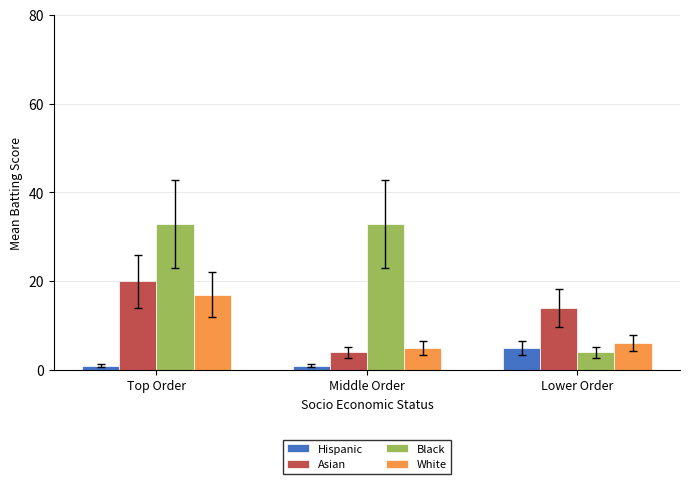

What is the maximum value for Hispanic?

5